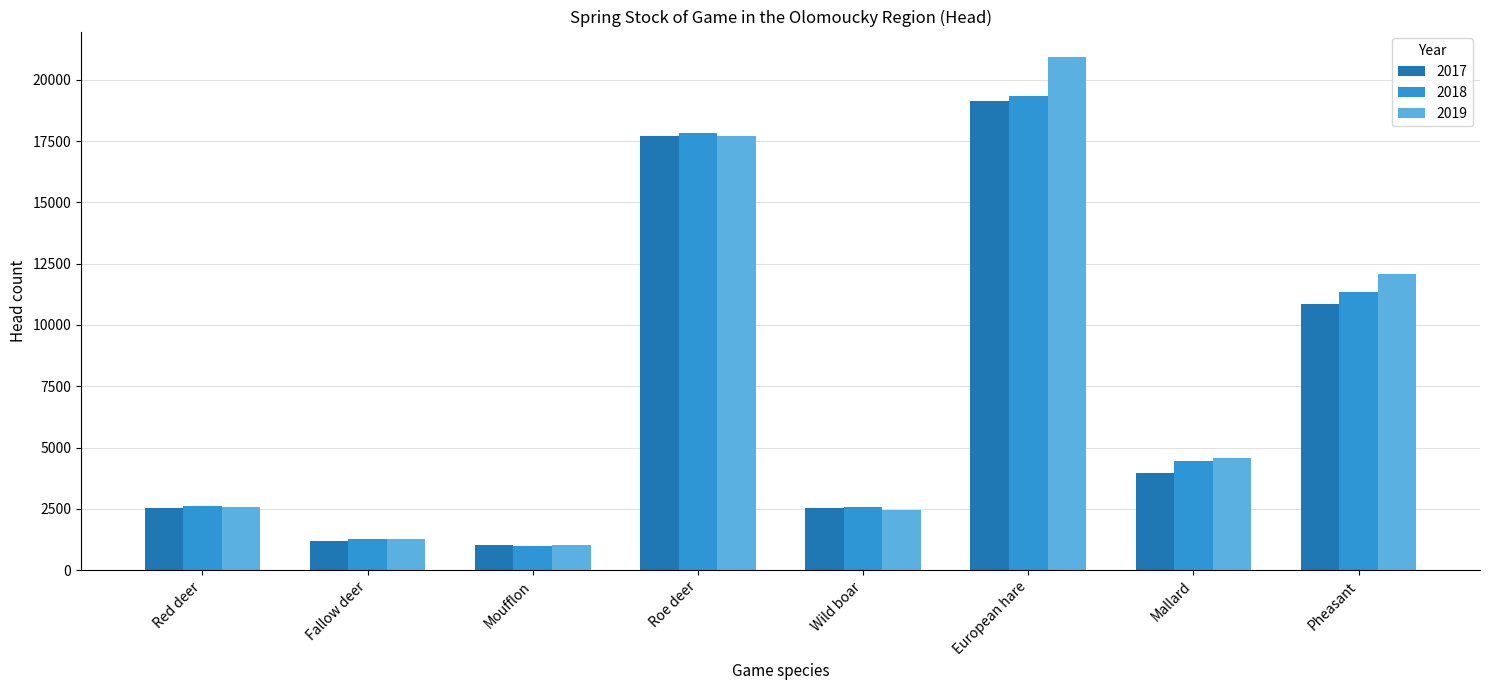

What is the label of the 6th bar from the left?

European hare